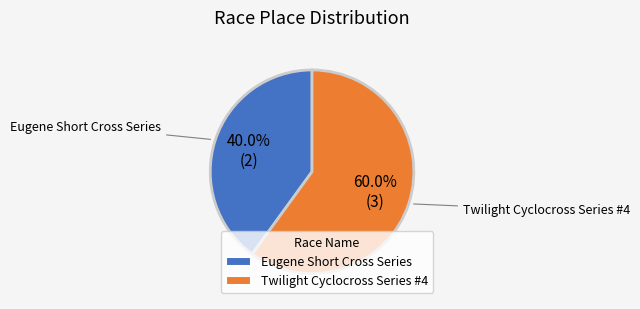

Which has a higher value, Eugene Short Cross Series or Twilight Cyclocross Series #4?

Twilight Cyclocross Series #4